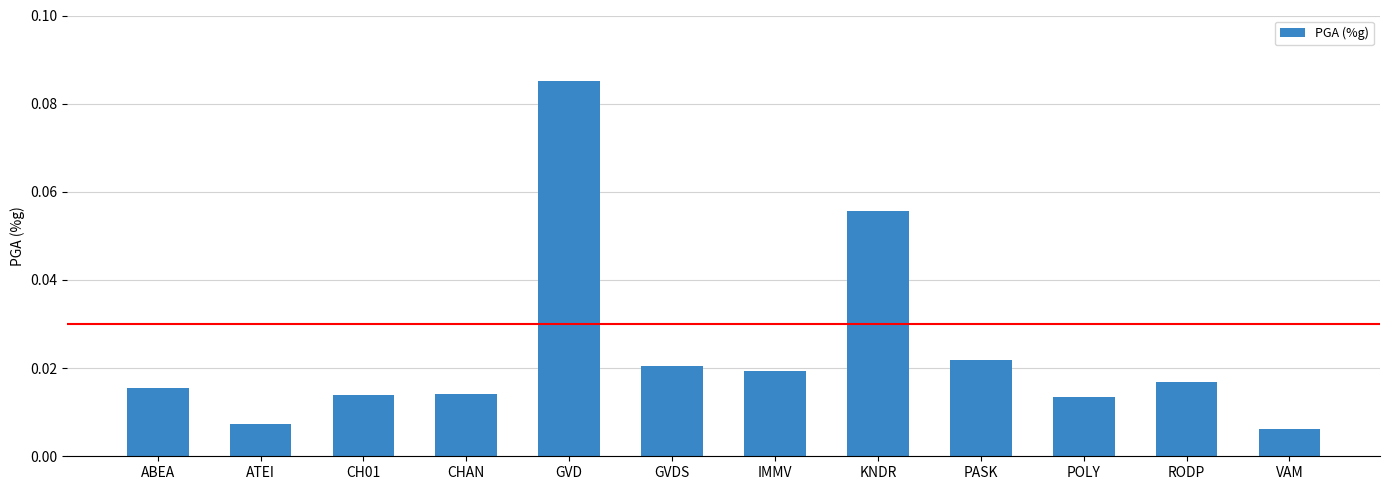

Are the bars grouped side by side (vs. stacked)?

No